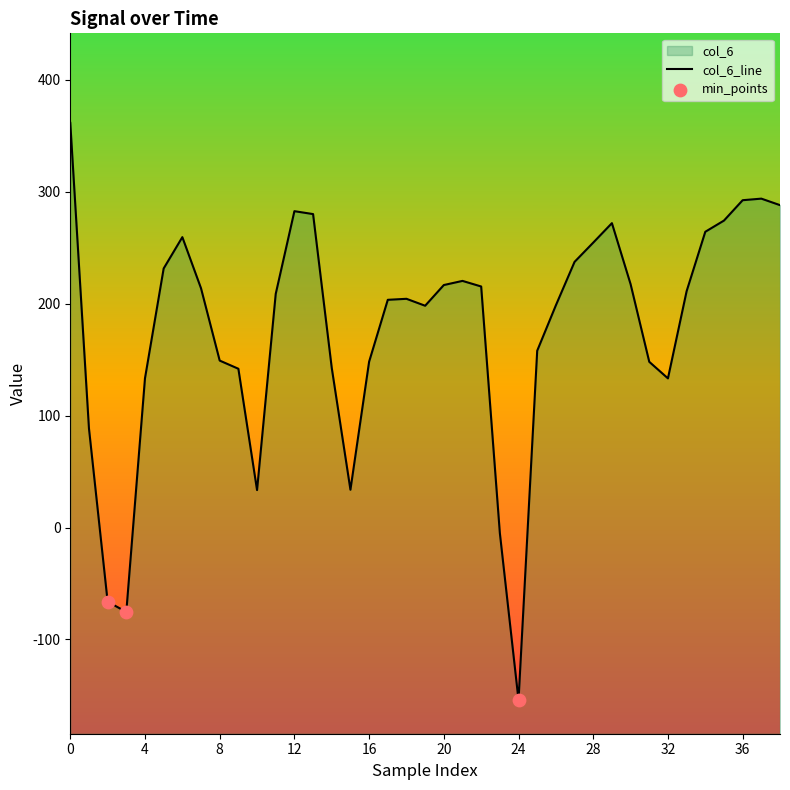

Which has a higher value, 19 or 26?

26